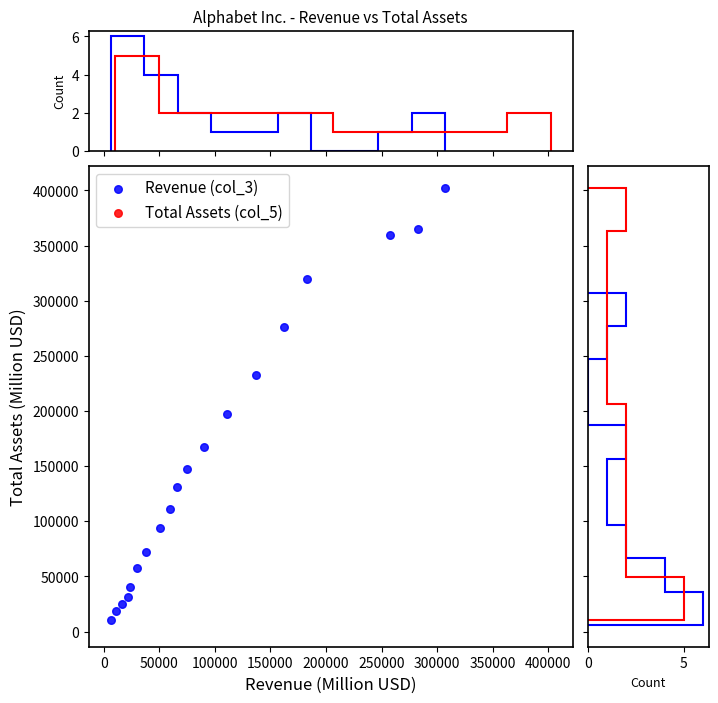

What is the range of Y values (max minus min)?

392120